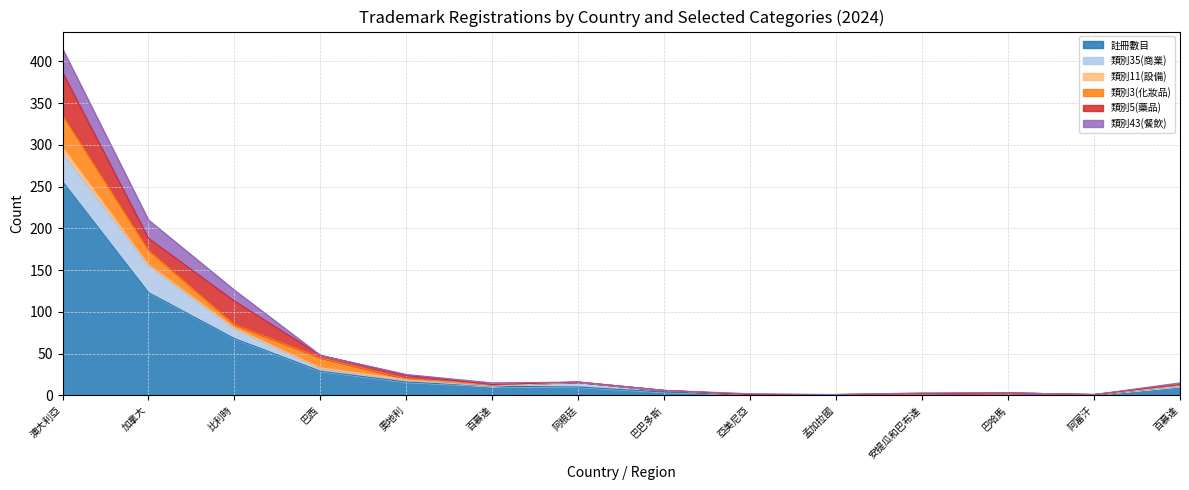

Reading left to right, list all the values displayed in this chart.

註冊數目: 256	123	68	29	16	11	10	4	1	1	2	3	1	11
類別35(商業): 34	32	12	4	2	0	6	2	0	0	0	0	0	0
類別11(設備): 8	2	1	0	1	2	0	0	0	0	0	0	0	2
類別3(化妝品): 38	17	4	12	1	0	0	0	0	0	0	0	0	0
類別5(藥品): 51	14	28	3	4	0	0	0	0	0	0	0	0	0
類別43(餐飲): 28	22	13	0	1	2	0	0	1	0	1	0	0	2